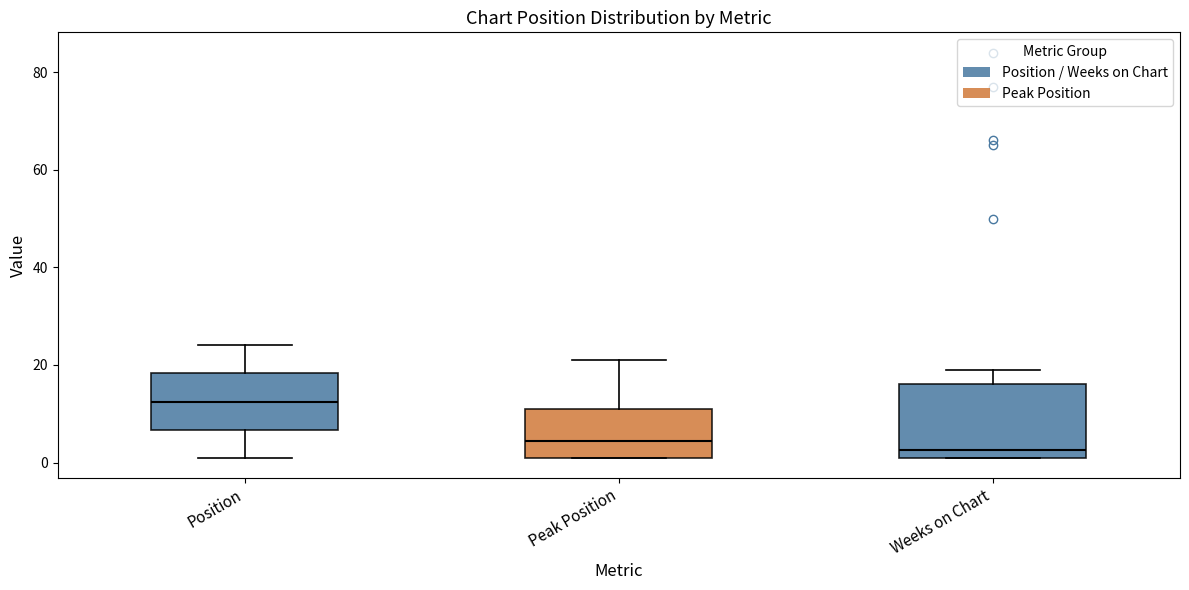

Comparing the boxes themselves (not the whiskers), which one is the tallest?

Weeks on Chart